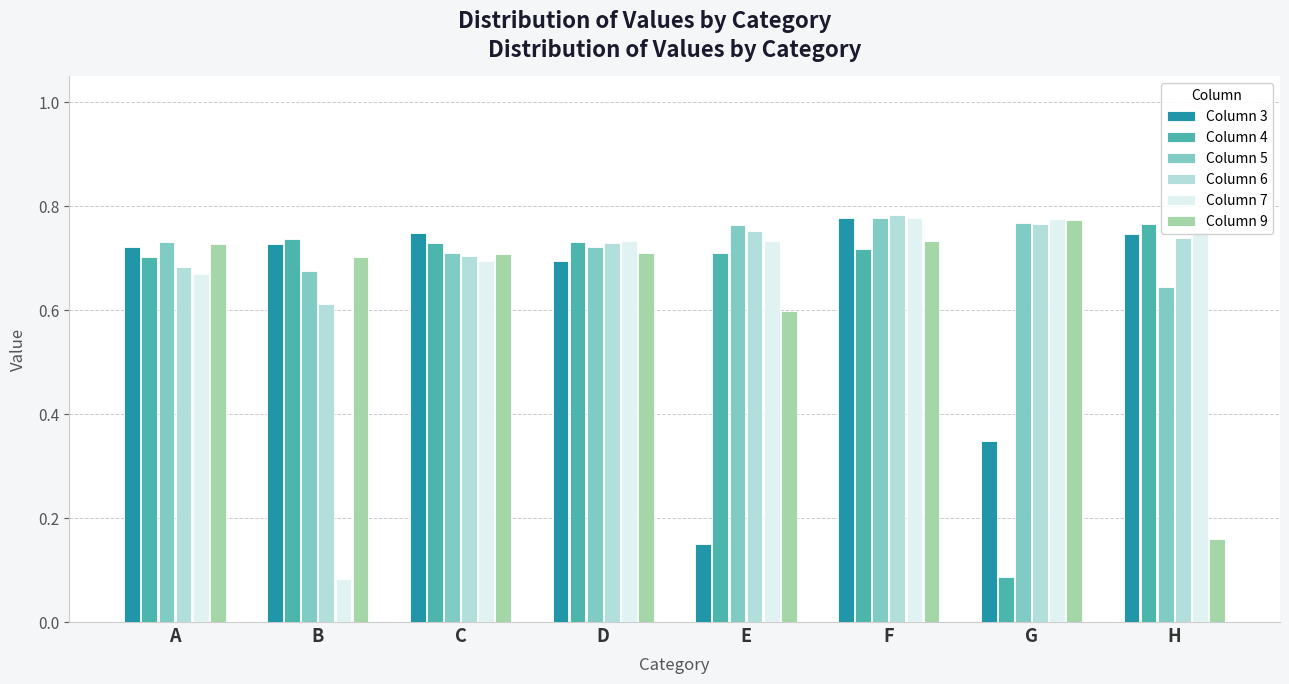

What is the sum of the Column 9 values at D and G?

1.5